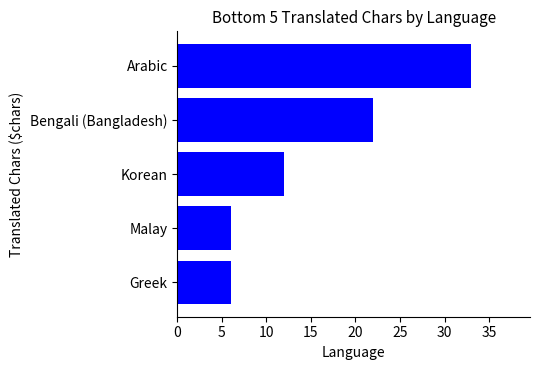

Count the number of categories in the chart.

5